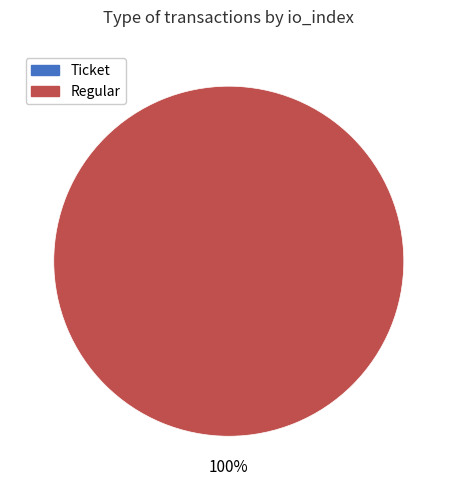

Is there a majority slice in this chart?

Yes